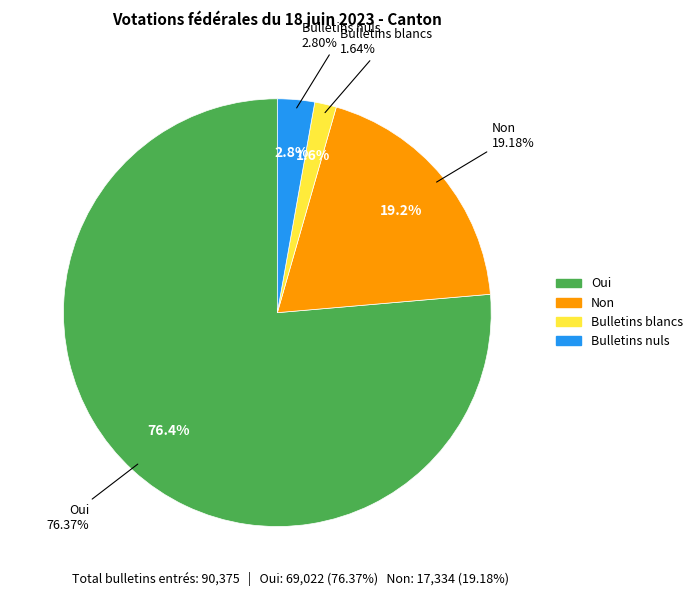

Does any single category account for the majority?

Yes